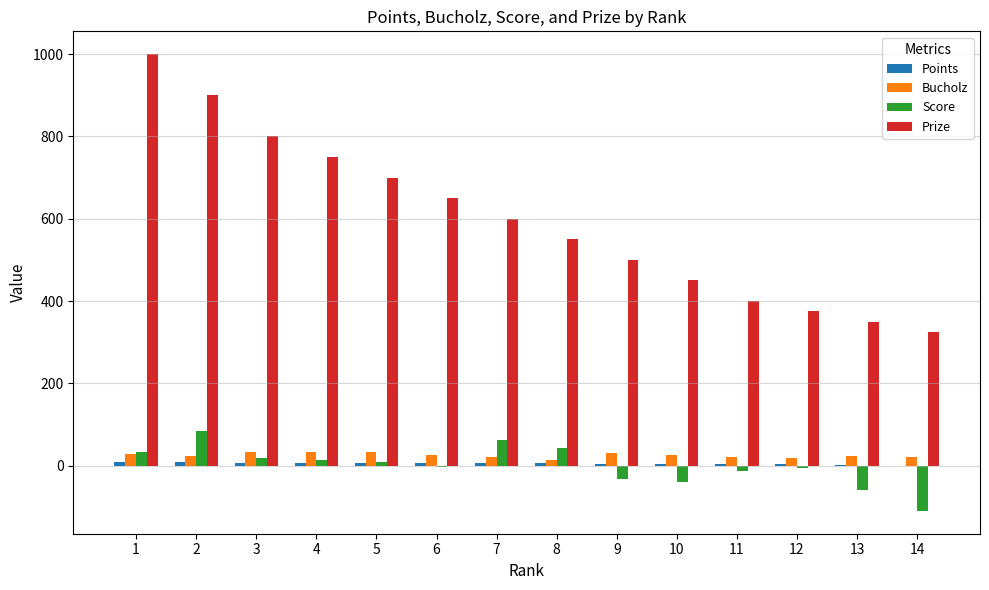

What is the greatest value displayed?

1000